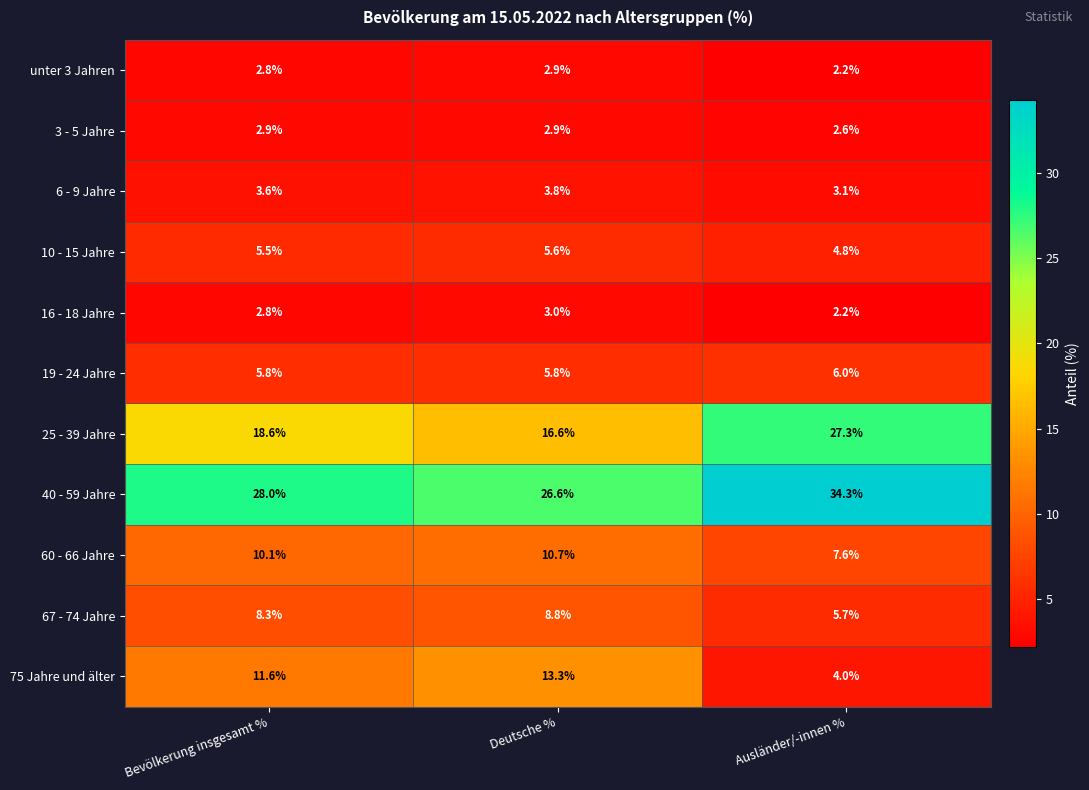

At which category does the chart reach its minimum across all series?

Ausländer/-innen %